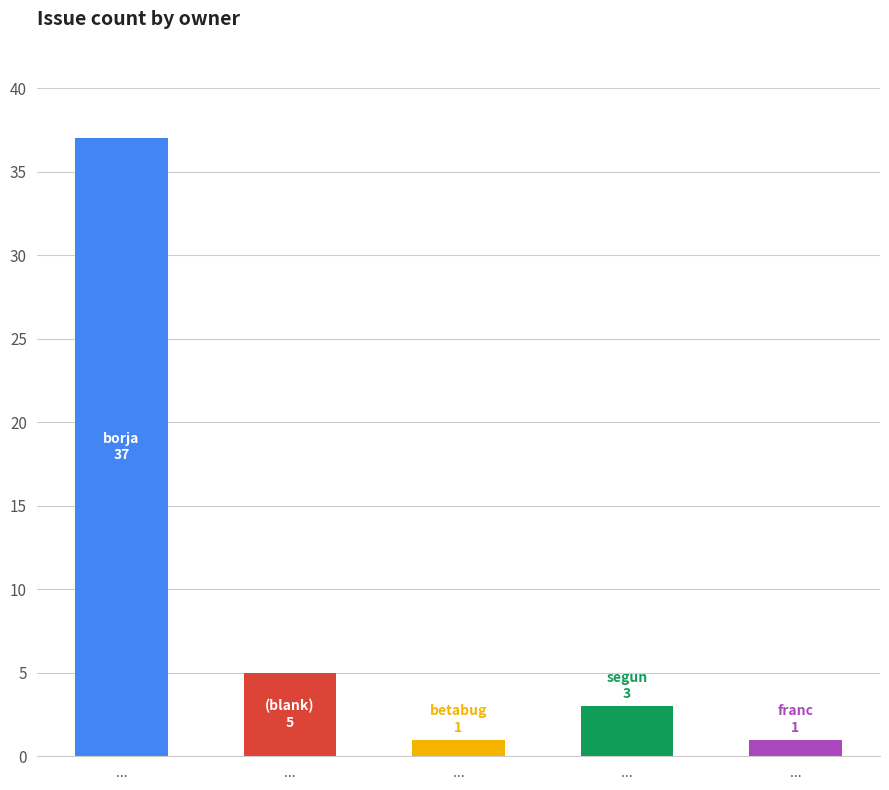

Count the number of data series in this chart.

1